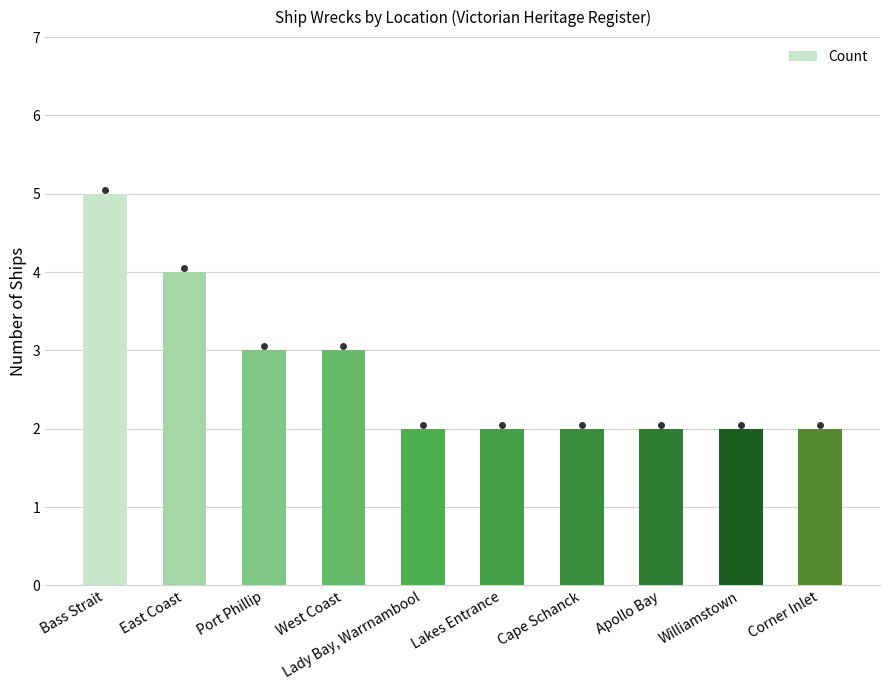

What is the sum of the values at Lakes Entrance and Cape Schanck?

4